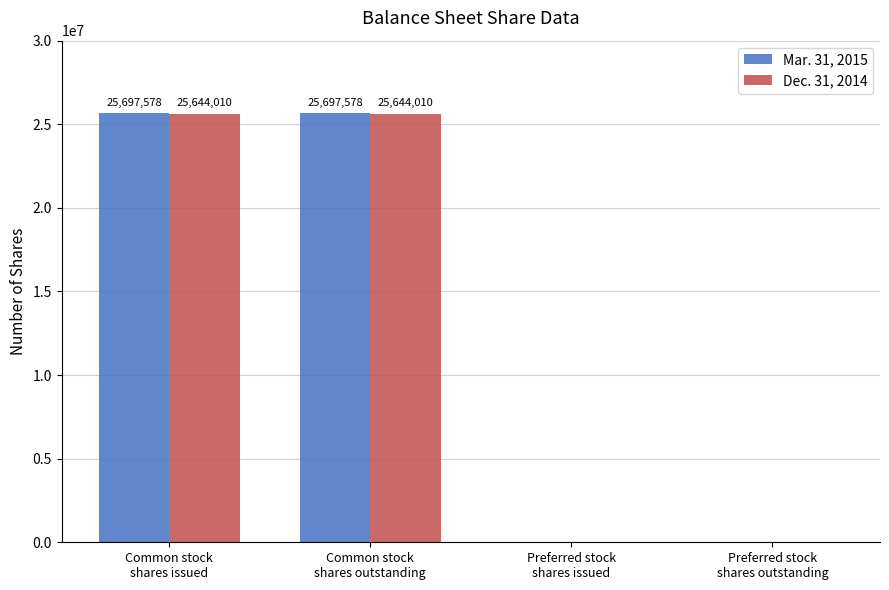

Is it true that Dec. 31, 2014 equals 25644010 at Common stock
shares issued?

True